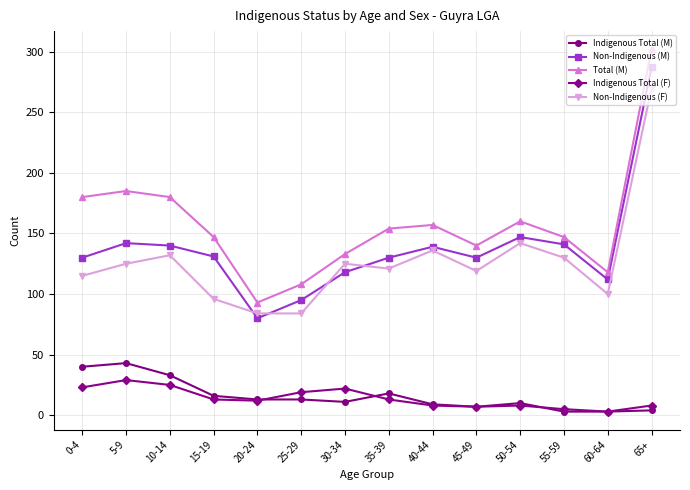

Is the value of Indigenous Total (F) at 50-54 greater than the value of Non-Indigenous (M) at 5-9?

No